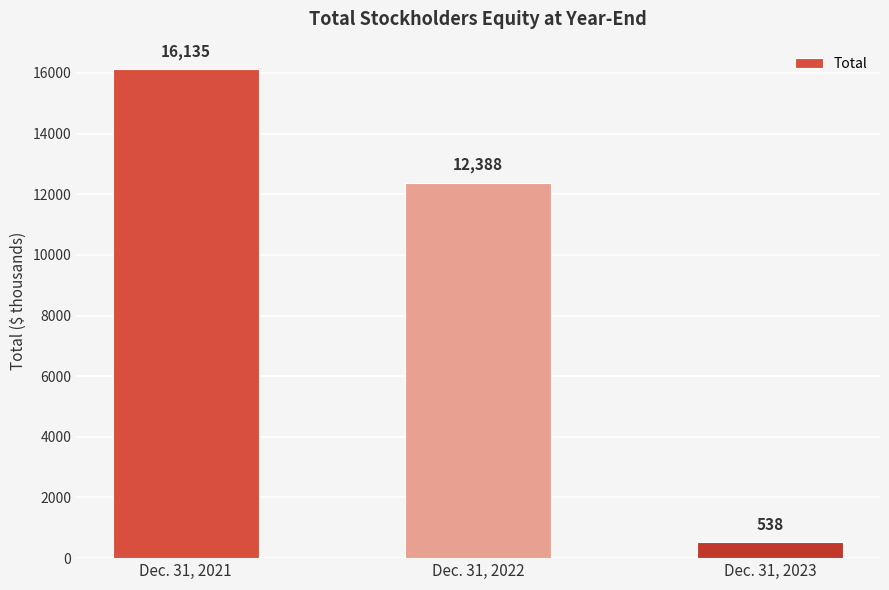

What is the change in value from Dec. 31, 2021 to Dec. 31, 2023?

-15597